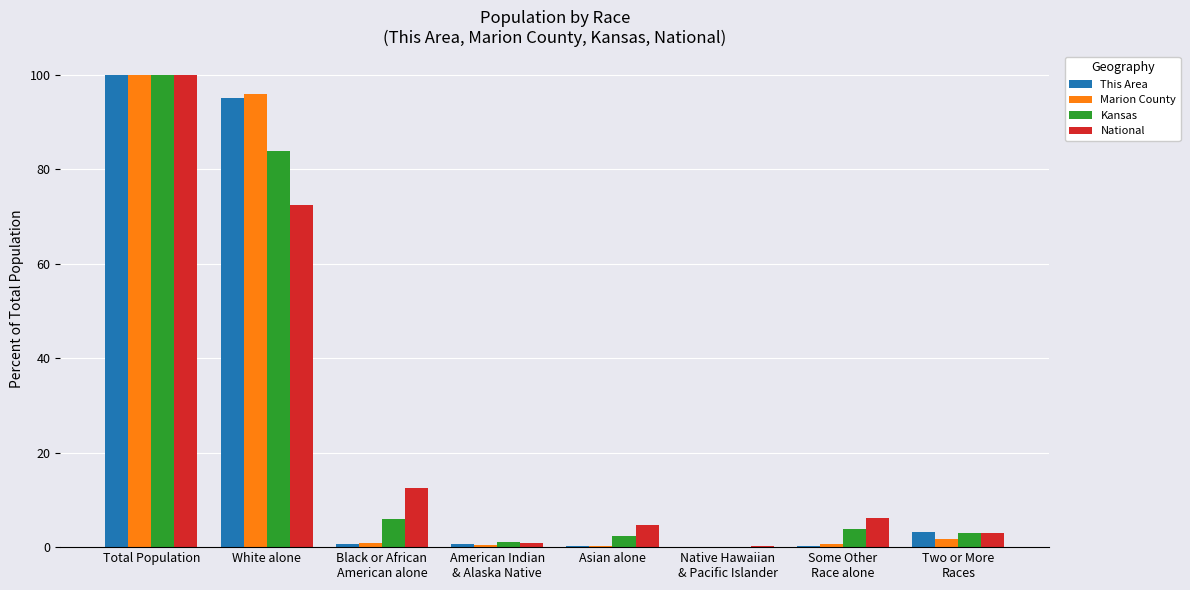

How many series are shown in this chart?

4